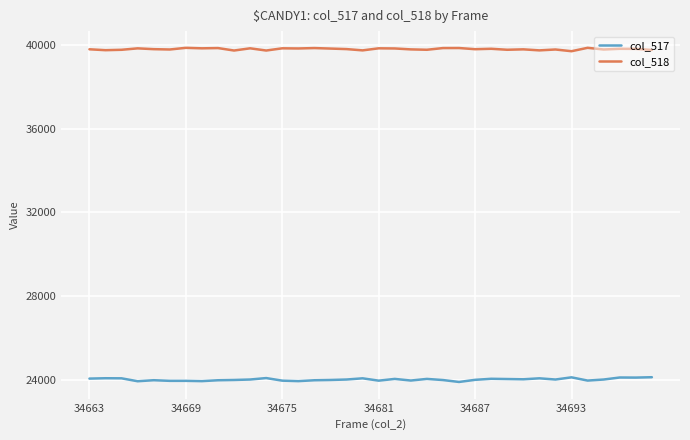

What are all the series names shown in the legend?

col_517, col_518